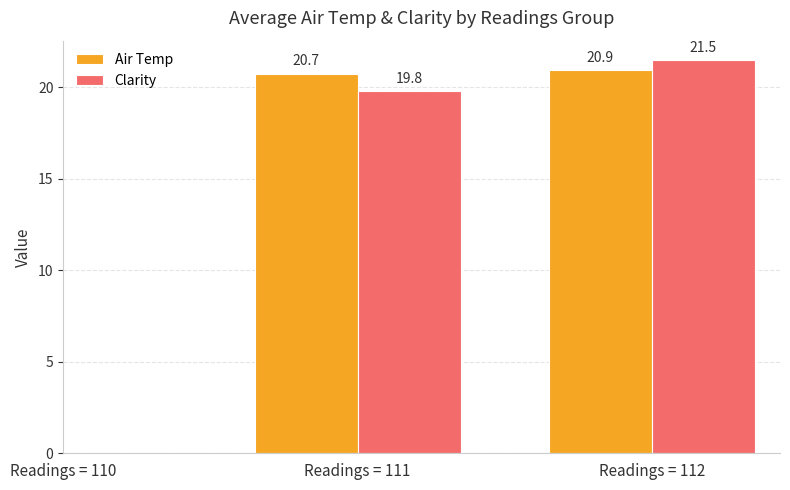

Which series changed the most between Readings = 111 and Readings = 112?

Clarity